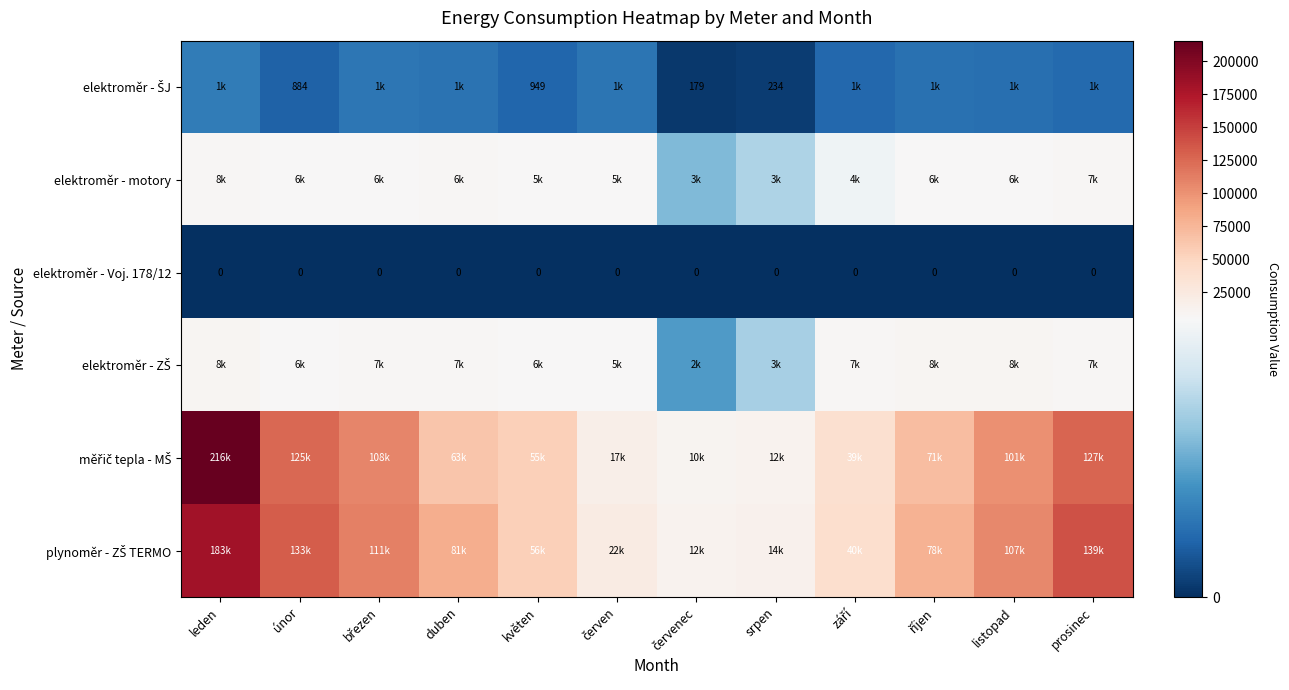

Which has a higher value, červen or duben?

červen